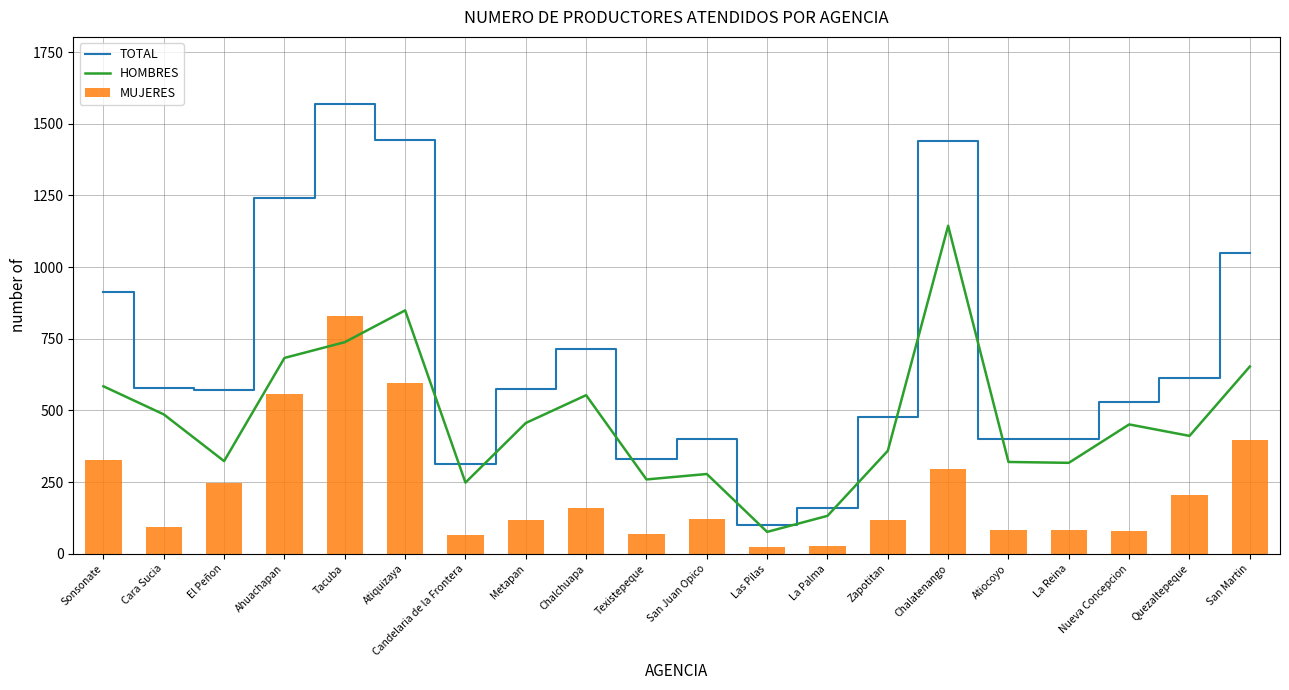

What is the greatest value displayed?

1568